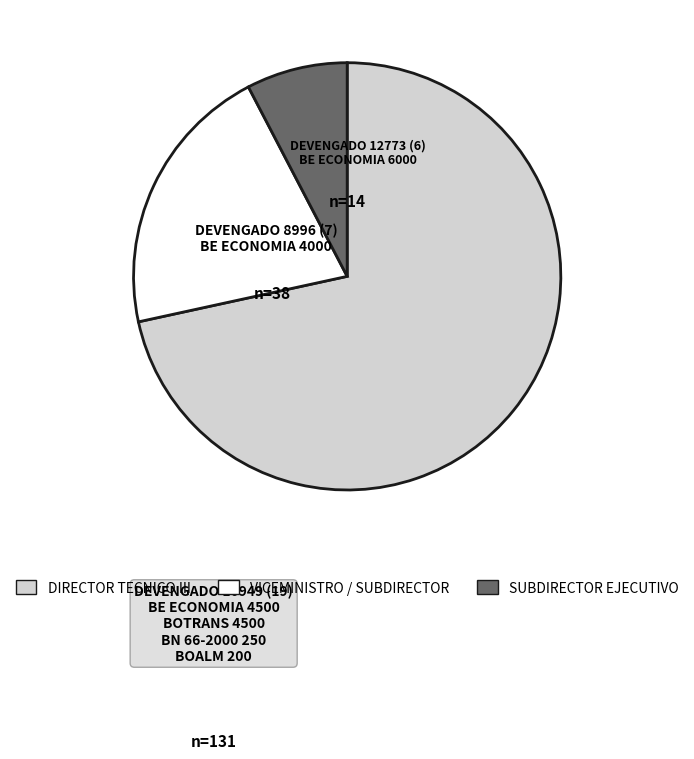

Is there a majority slice in this chart?

Yes